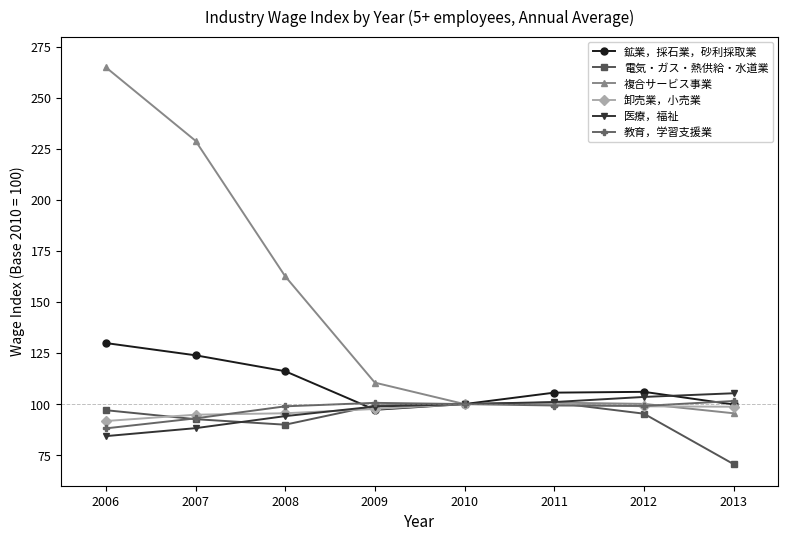

Does the chart display data point markers on the line(s)?

Yes